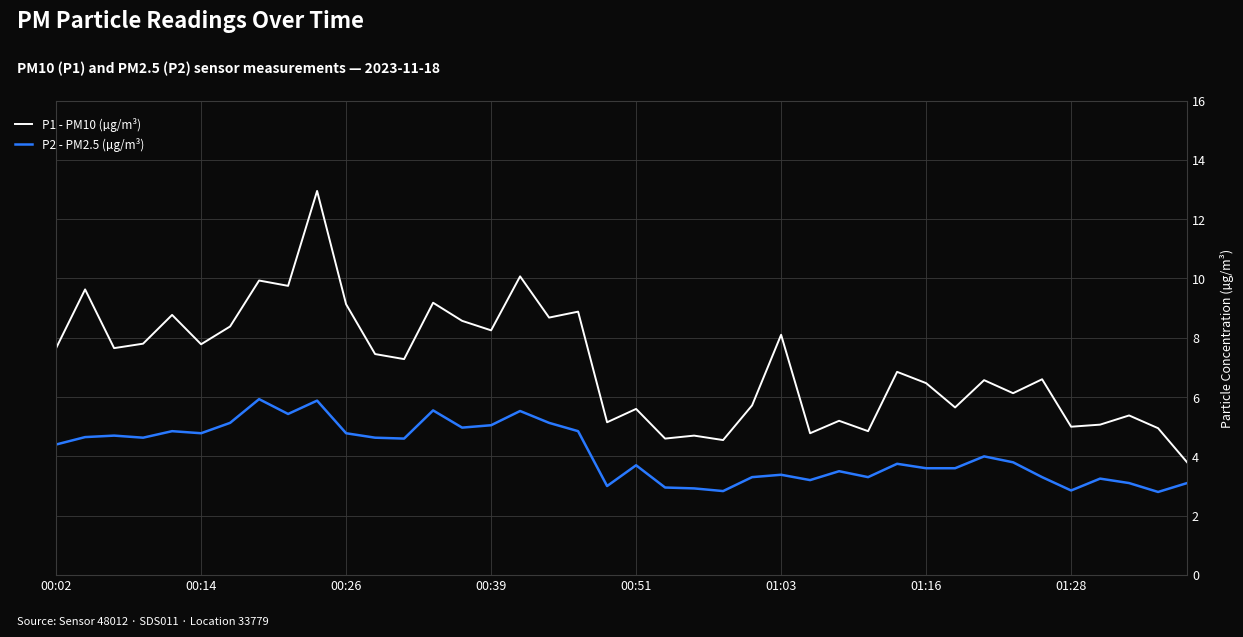

Which series has the widest spread of values?

P1 - PM10 (µg/m³)